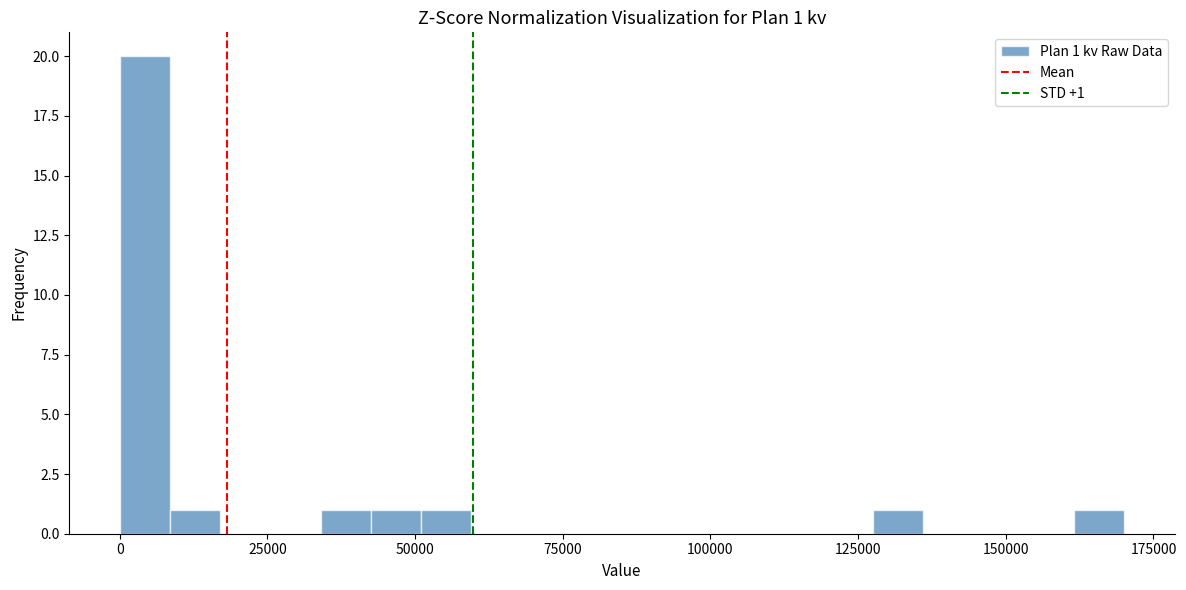

Around what value on the x-axis is the tallest bar? Give the approximate position of its centre, as read against the axis.

5000